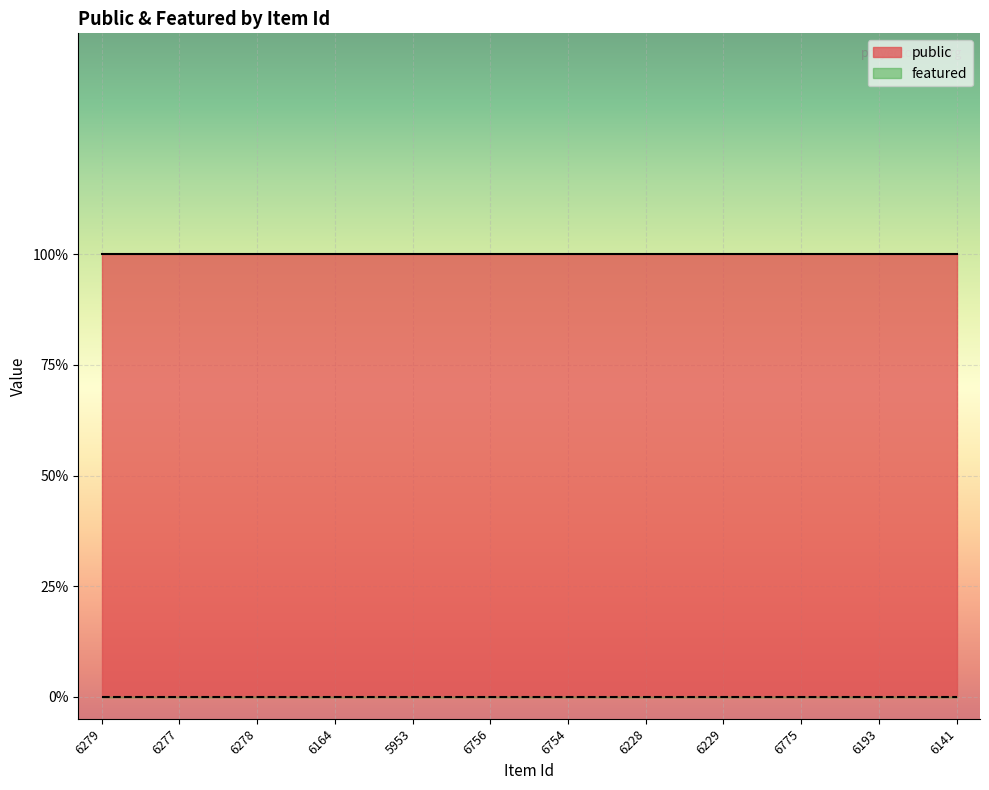

What are all the series names shown in the legend?

public, featured